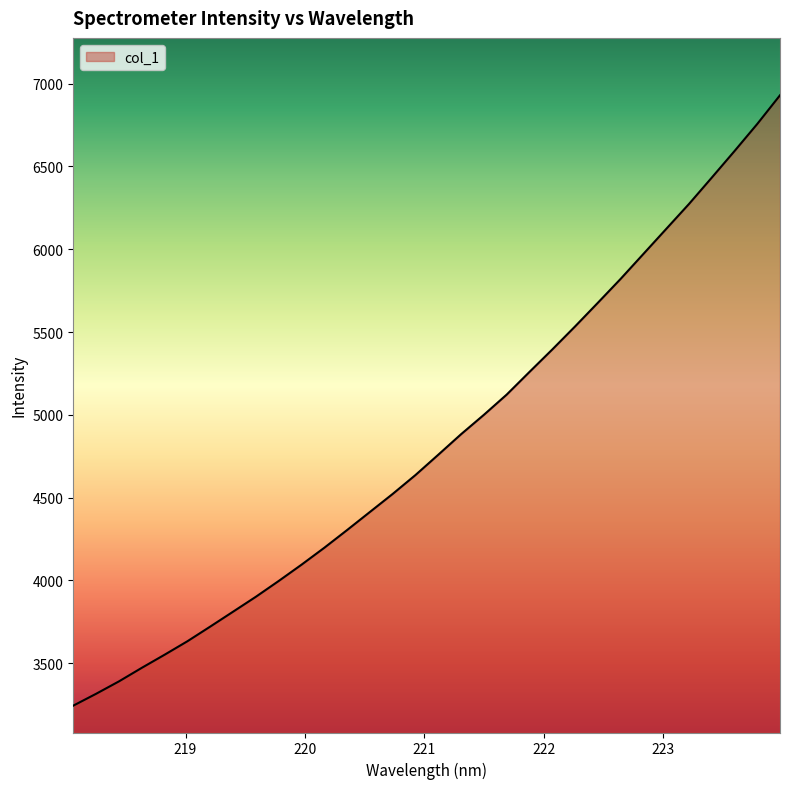

What is the smallest value displayed?

3243.9